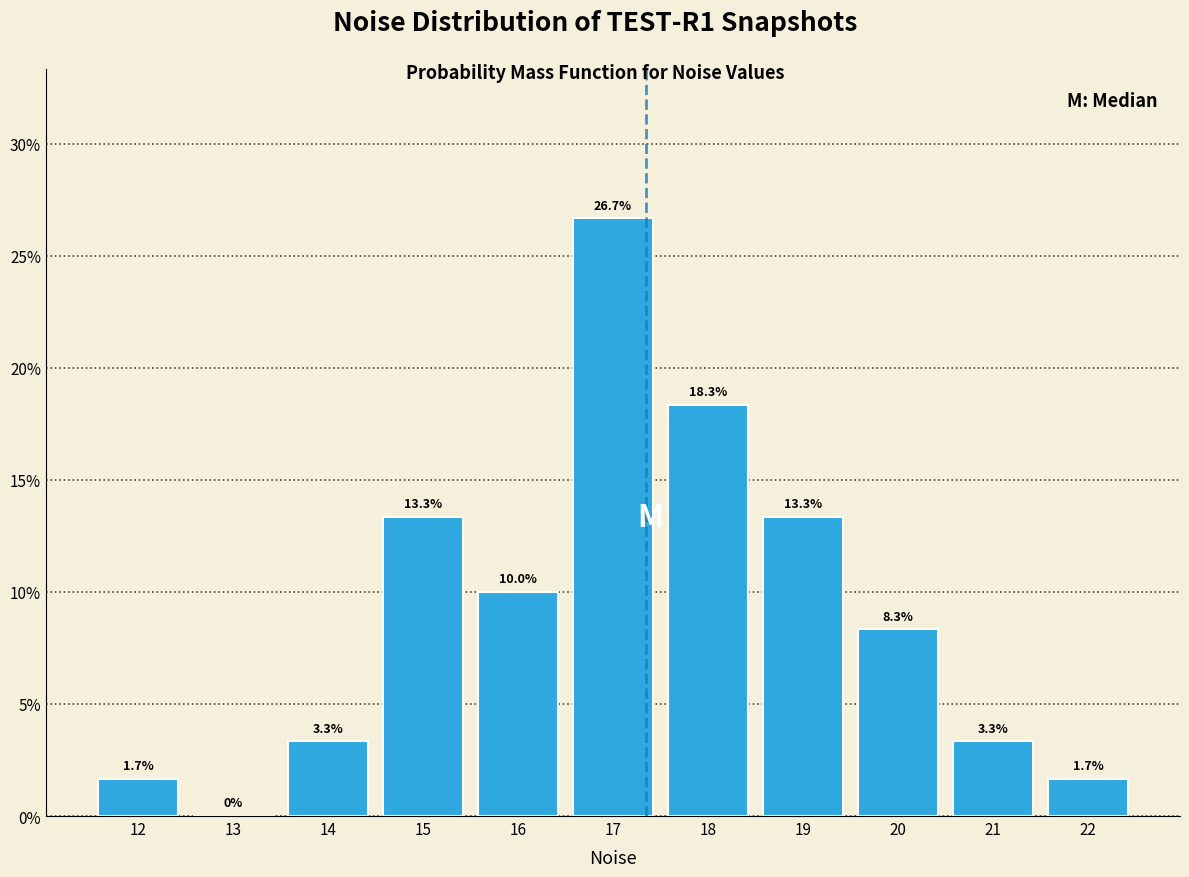

Reading left to right, transcribe this chart: for each bar, give the range it covers on the x-axis and its height.

11.5 to 12.5: 1.7
12.5 to 13.5: 0.0
13.5 to 14.5: 3.3
14.5 to 15.5: 13.3
15.5 to 16.5: 10.0
16.5 to 17.5: 26.7
17.5 to 18.5: 18.3
18.5 to 19.5: 13.3
19.5 to 20.5: 8.3
20.5 to 21.5: 3.3
21.5 to 22.5: 1.7